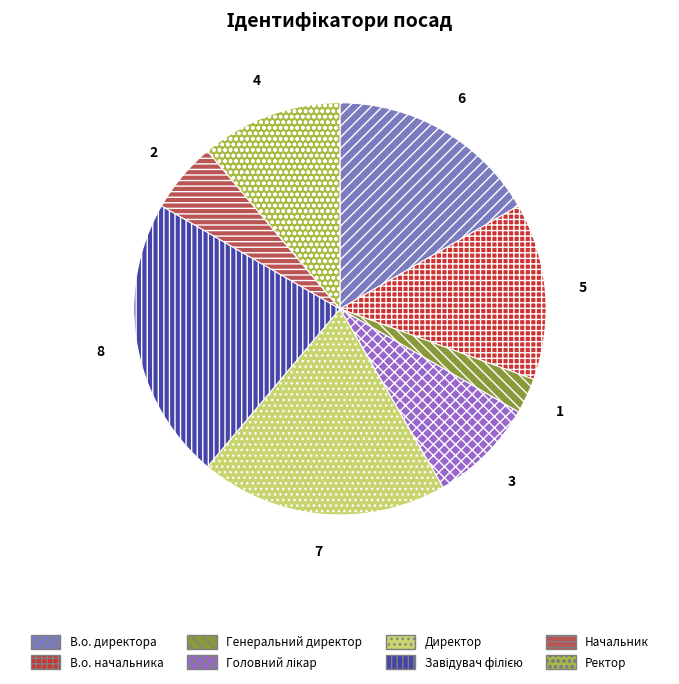

Count the number of slices in the pie.

8